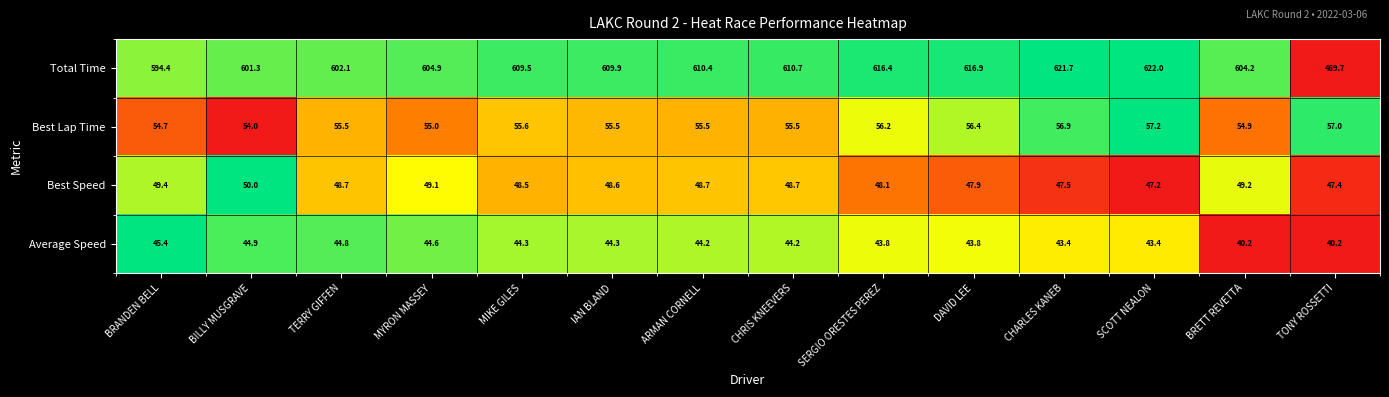

What is the difference between the maximum and second lowest values in the Best Lap Time series?

2.5